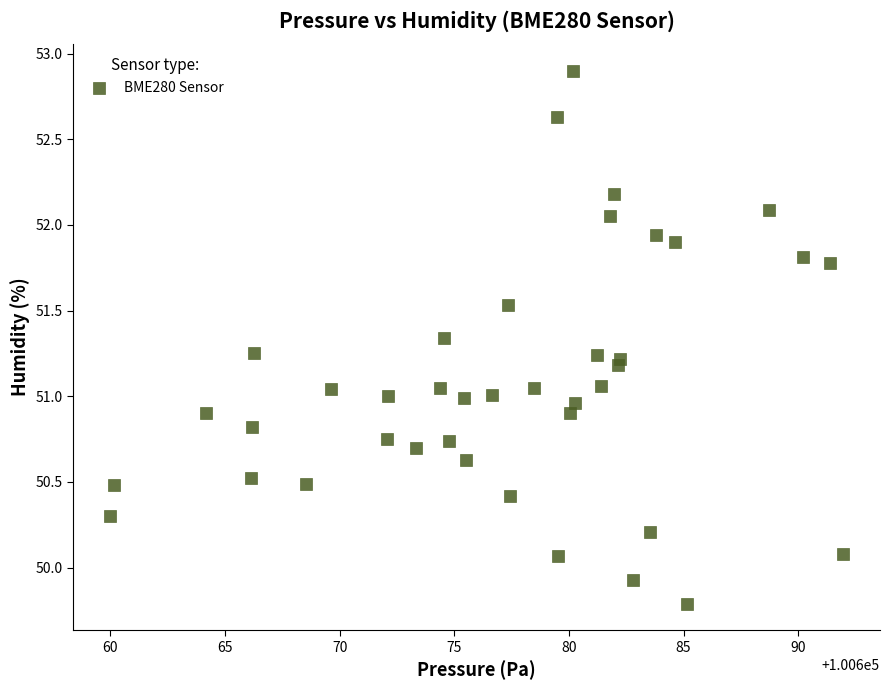

What is the range of Y values (max minus min)?

3.1